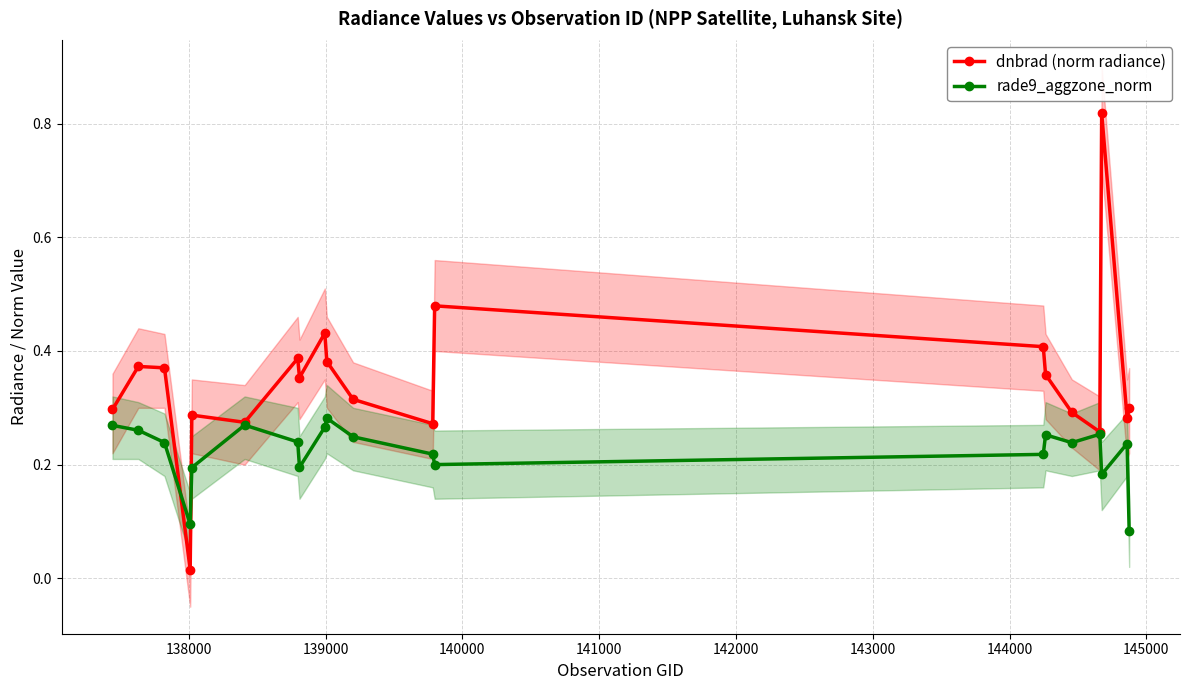

How many series are shown in this chart?

2